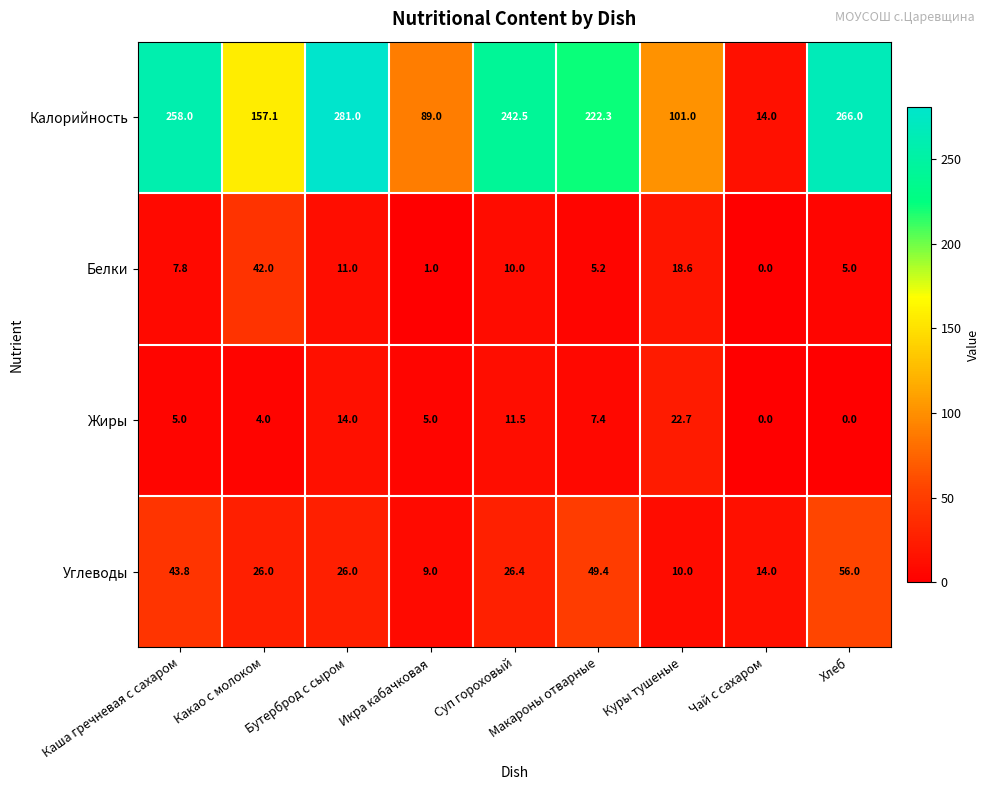

What is the total value across all series at Бутерброд с сыром?

332.0